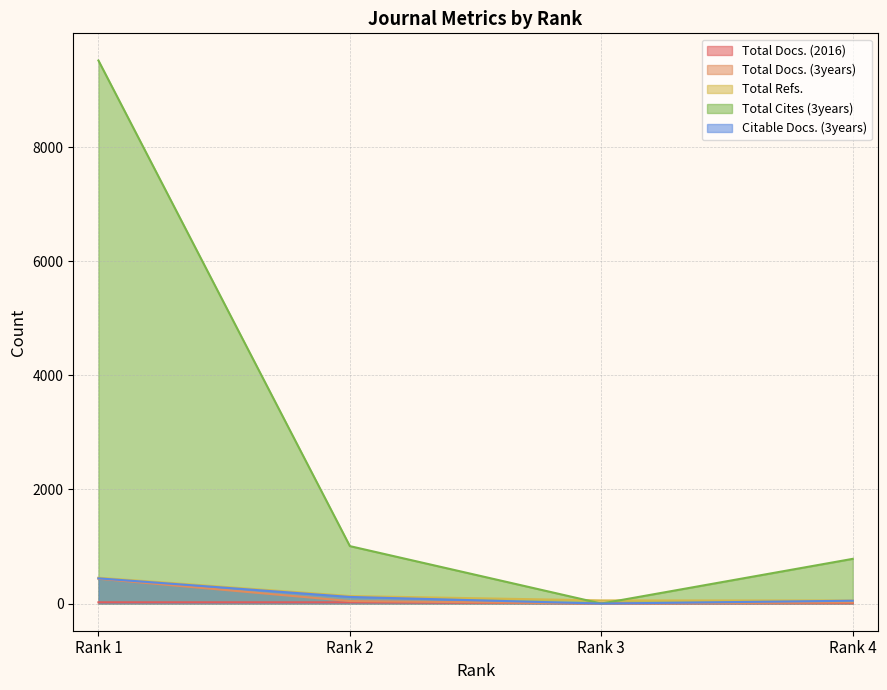

Between Rank 2 and Rank 4, which series saw the biggest shift?

Total Cites (3years)